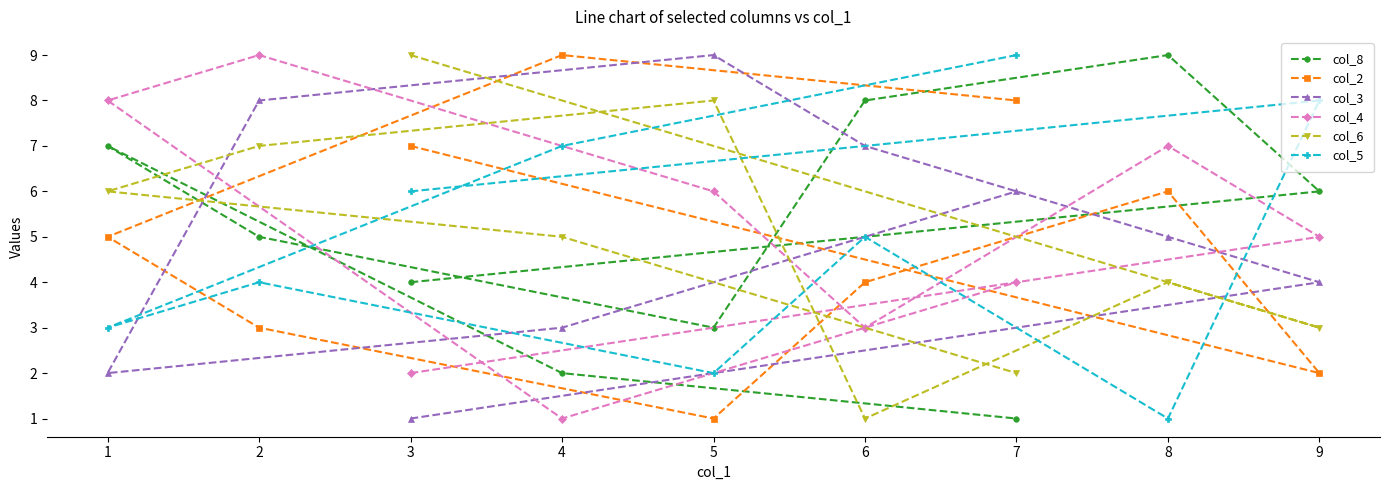

Which series changed the most between 6 and 7?

col_8